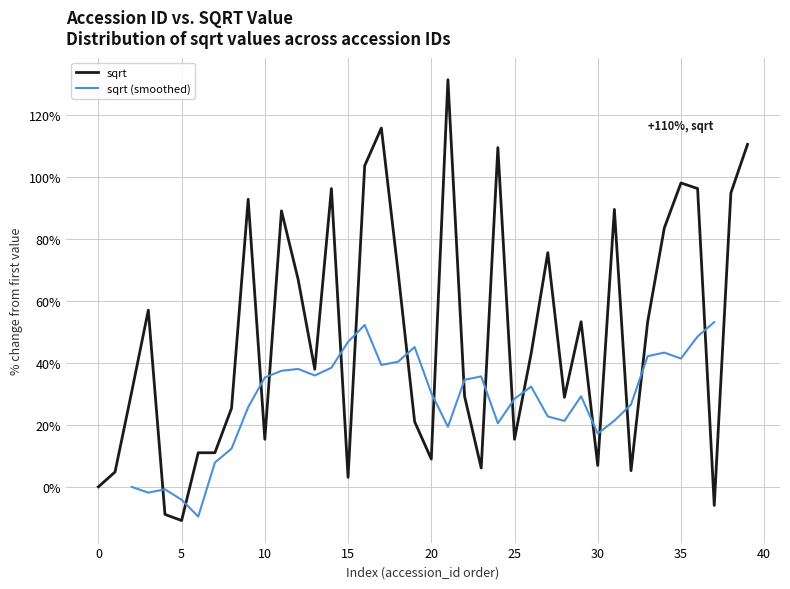

Reading left to right, transcribe all the data shown in this chart.

0.0	4.8	30.6	57.0	-8.9	-10.9	11.0	11.0	25.4	92.7	15.3	89.0	66.9	37.9	96.2	3.1	103.6	115.7	69.6	21.0	9.0	131.3	29.2	6.1	109.4	15.3	43.0	75.5	28.9	53.3	6.9	89.5	5.2	53.3	83.5	98.0	96.2	-6.0	94.8	110.5